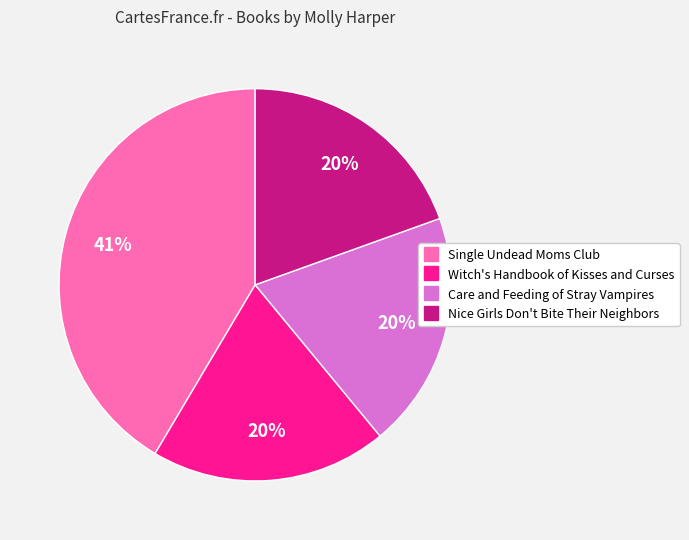

What is the ratio of the value at Witch's Handbook of Kisses and Curses to the value at Care and Feeding of Stray Vampires?

1.0